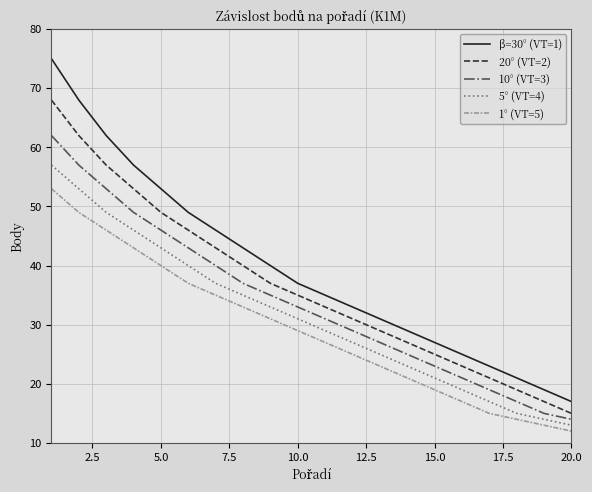

True or false: 1° (VT=5) and 10° (VT=3) intersect in this chart.

False